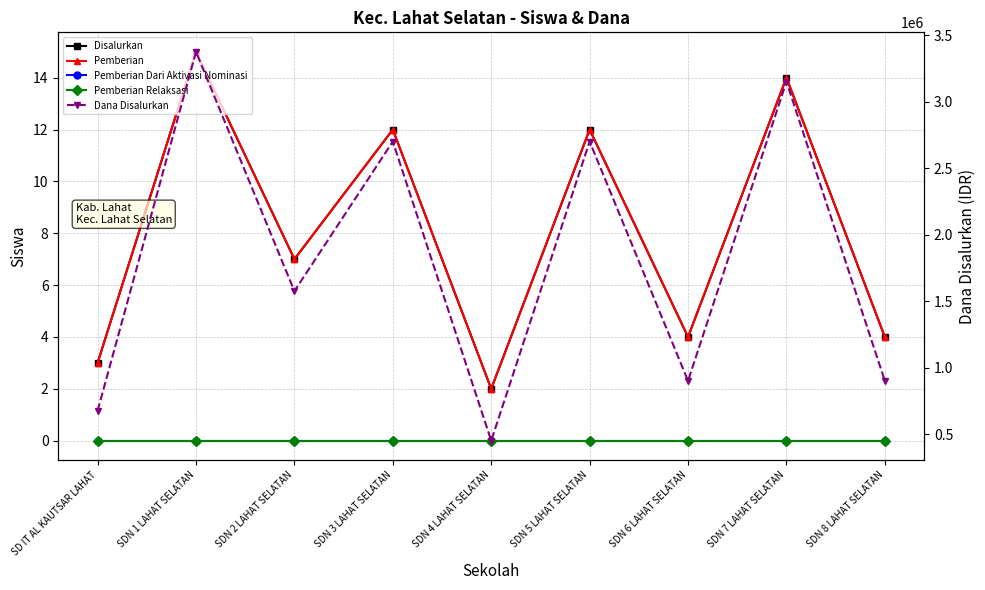

How many categories are shown in the chart?

9